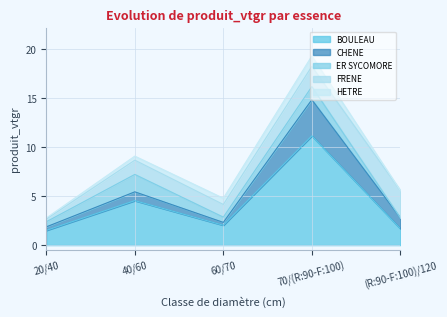

How many positive values does the ER SYCOMORE series have?

4